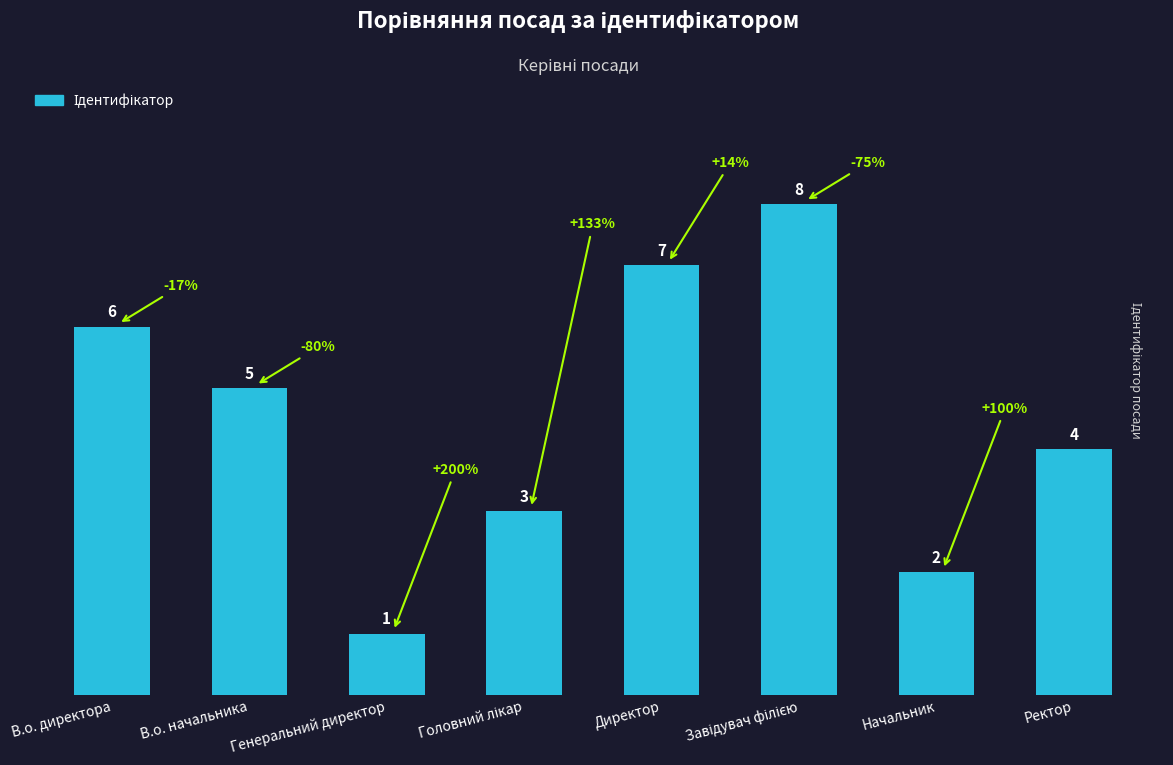

What is the label of the 7th bar from the right?

В.о. начальника